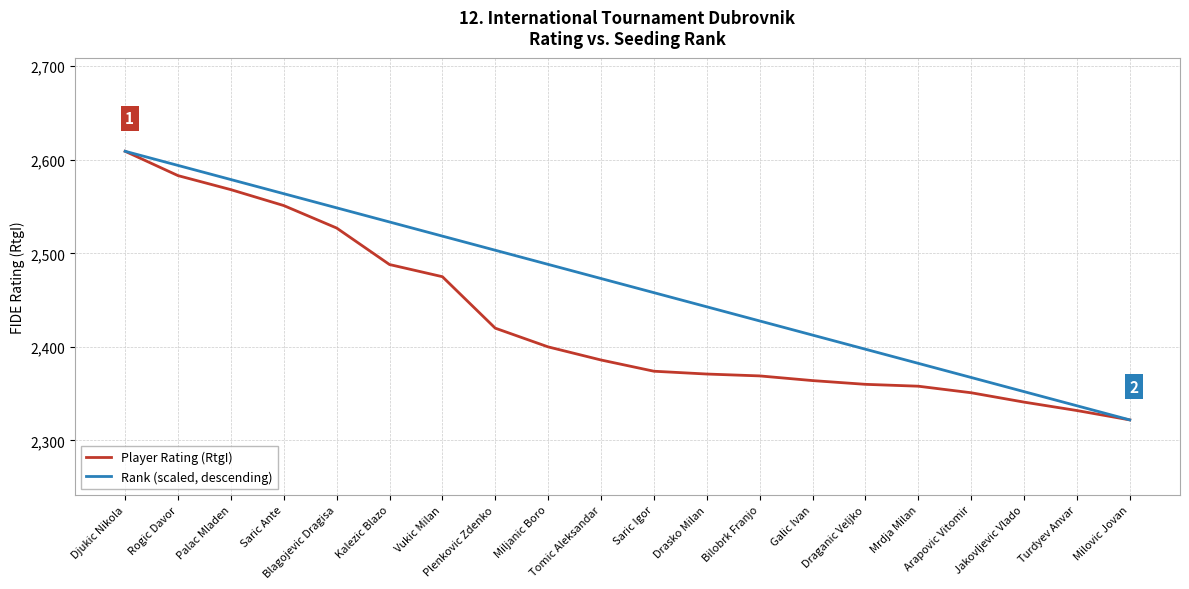

Rank the series by their average value, from lowest to highest.

Player Rating (RtgI), Rank (scaled, descending)